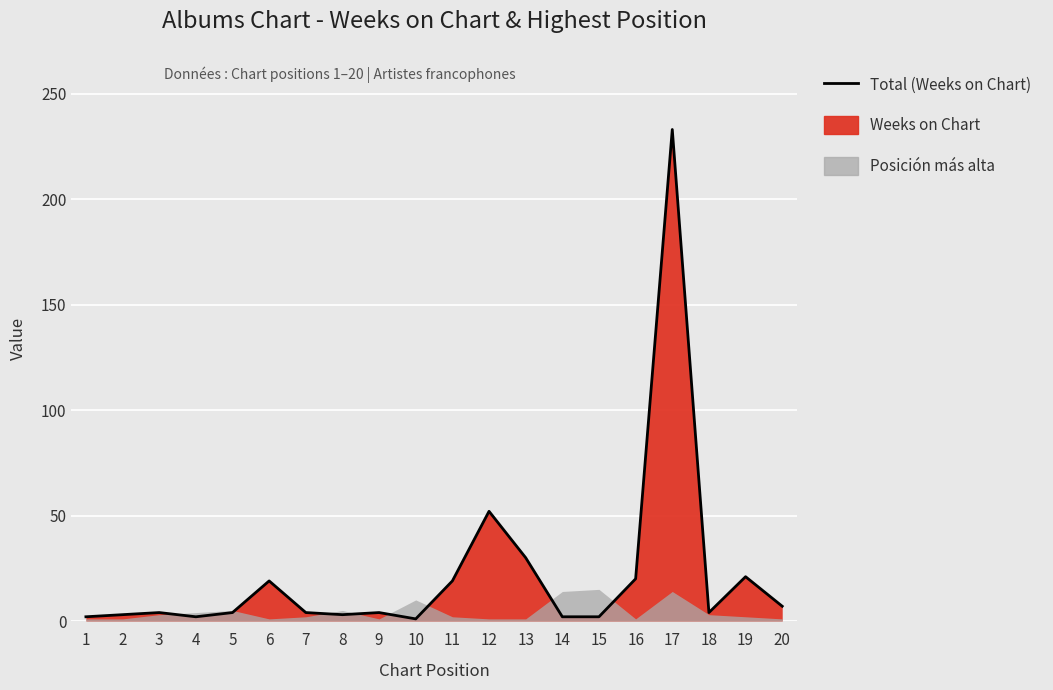

Where is the data nearest to the value 117?

12